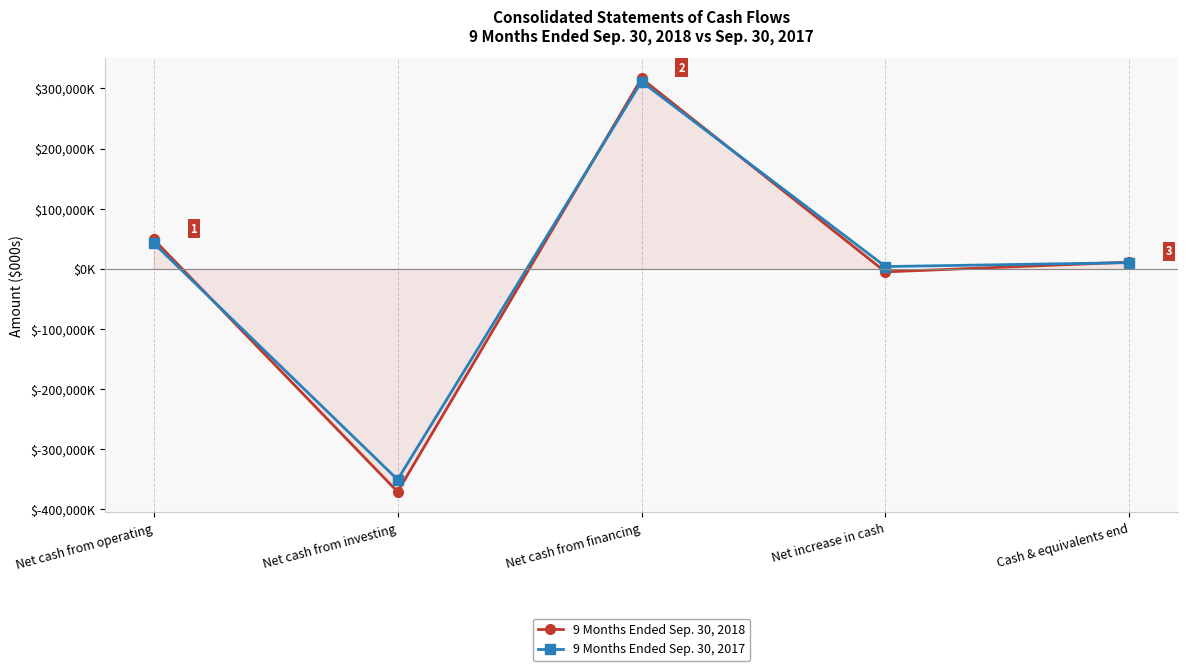

What is the average value of the 9 Months Ended Sep. 30, 2018 series?

306